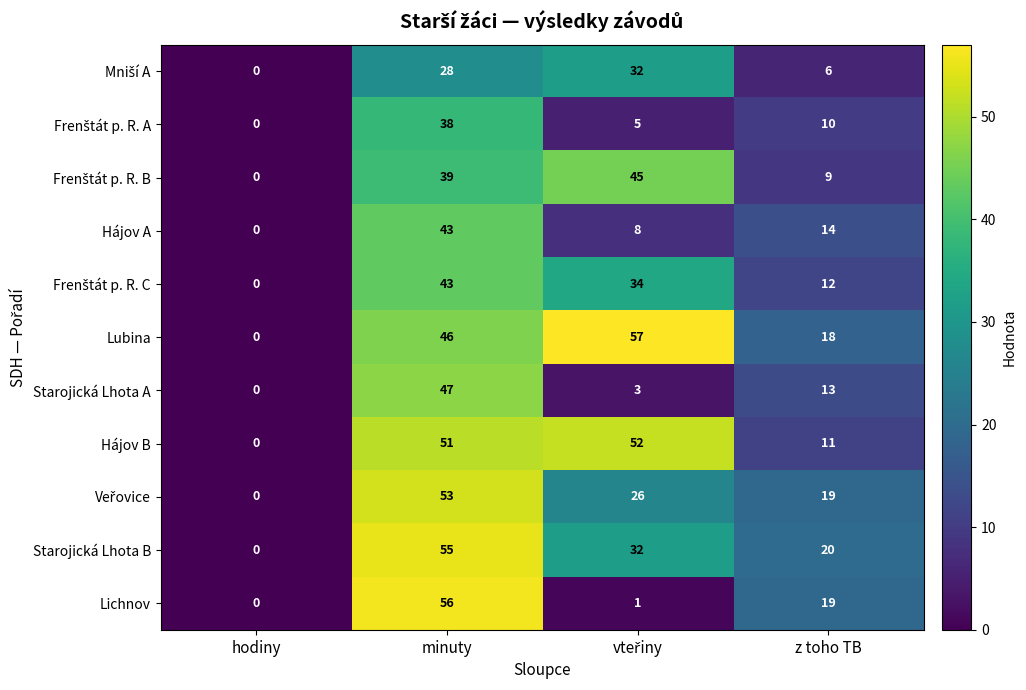

Where does the Starojická Lhota A series first go above 13?

minuty